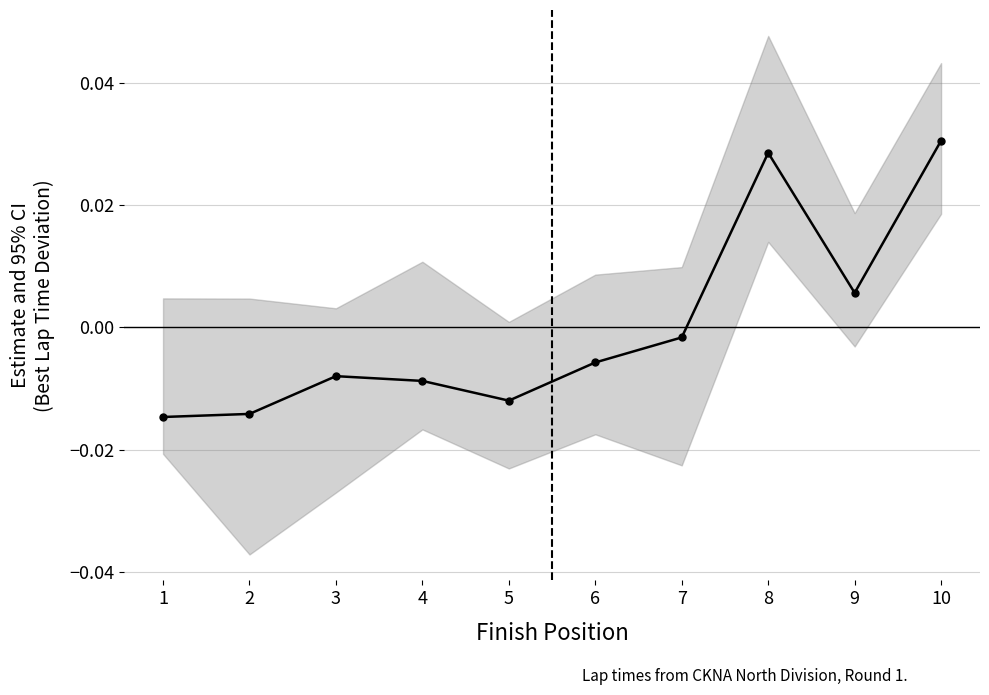

Is it true that the value at 2 is -0.0?

False